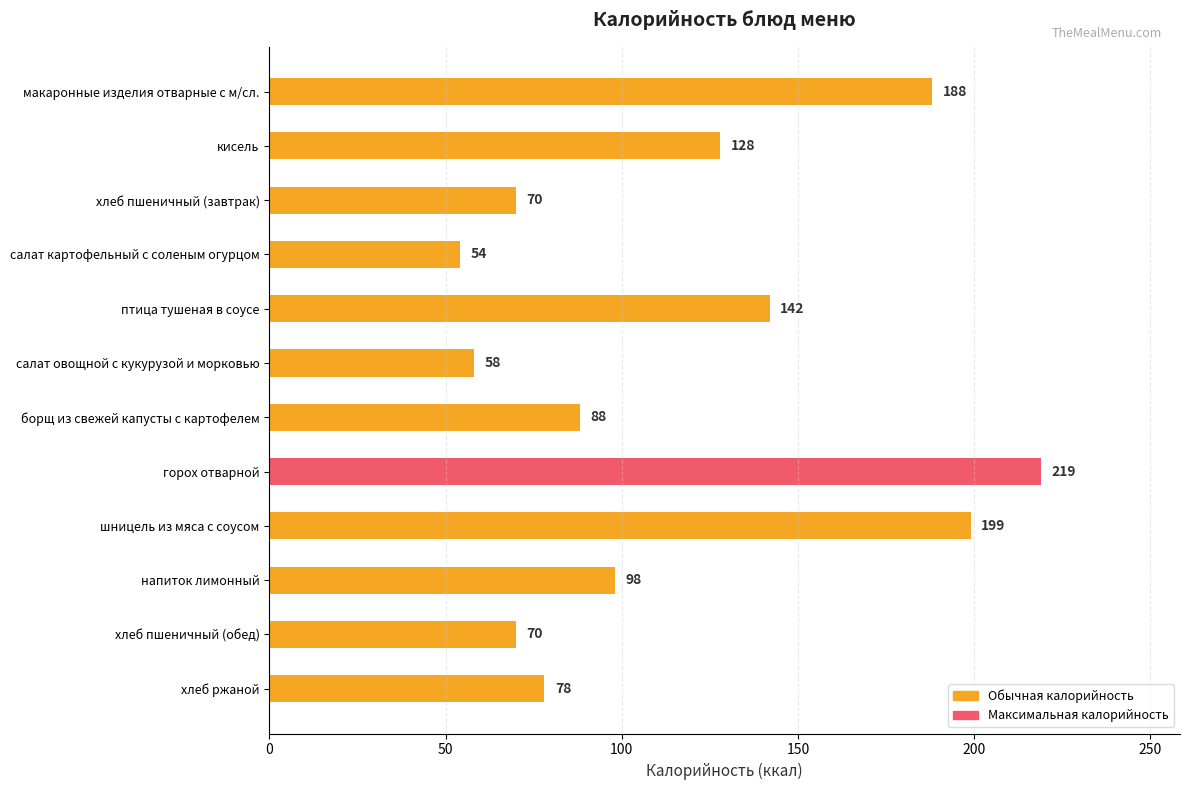

Which category has the lowest value across all series?

салат картофельный с соленым огурцом